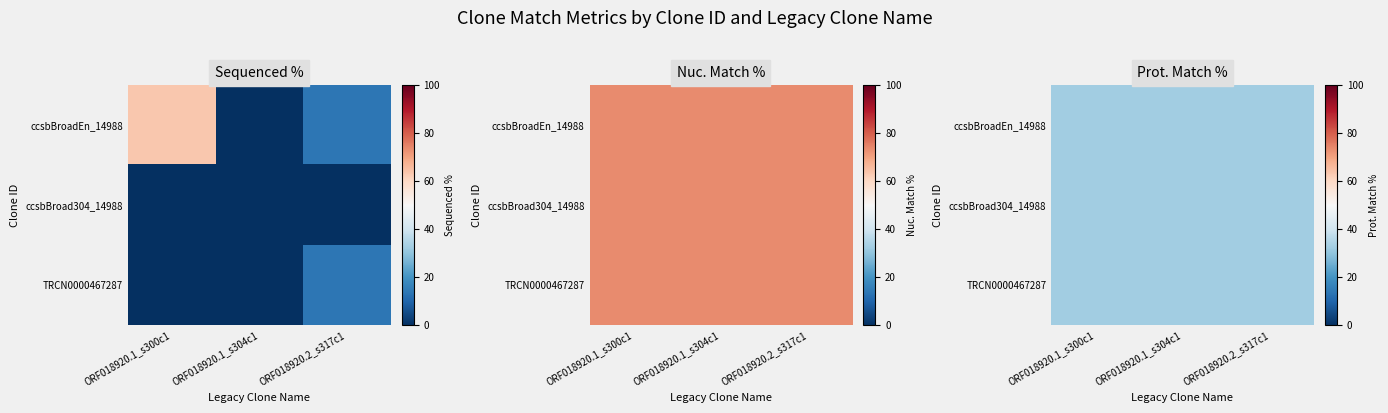

What is the highest value of the TRCN0000467287 series?

13.8